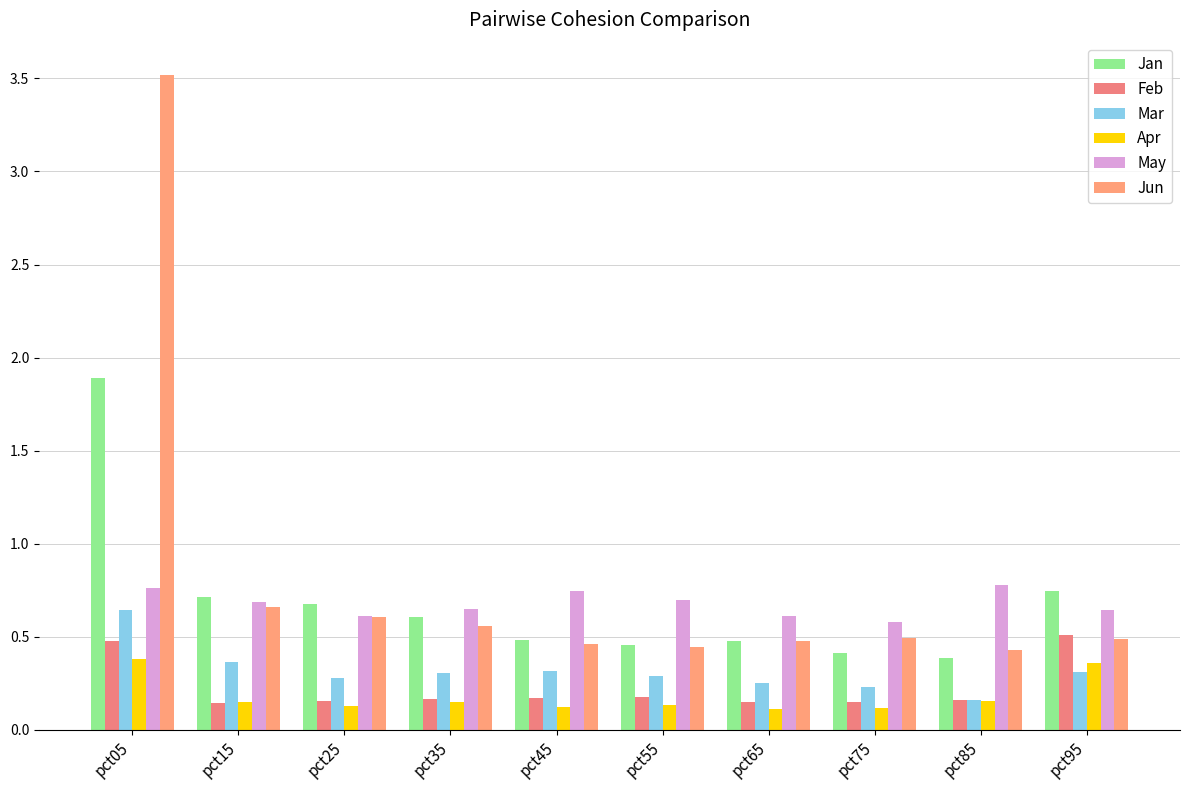

Does the chart contain any negative values?

No